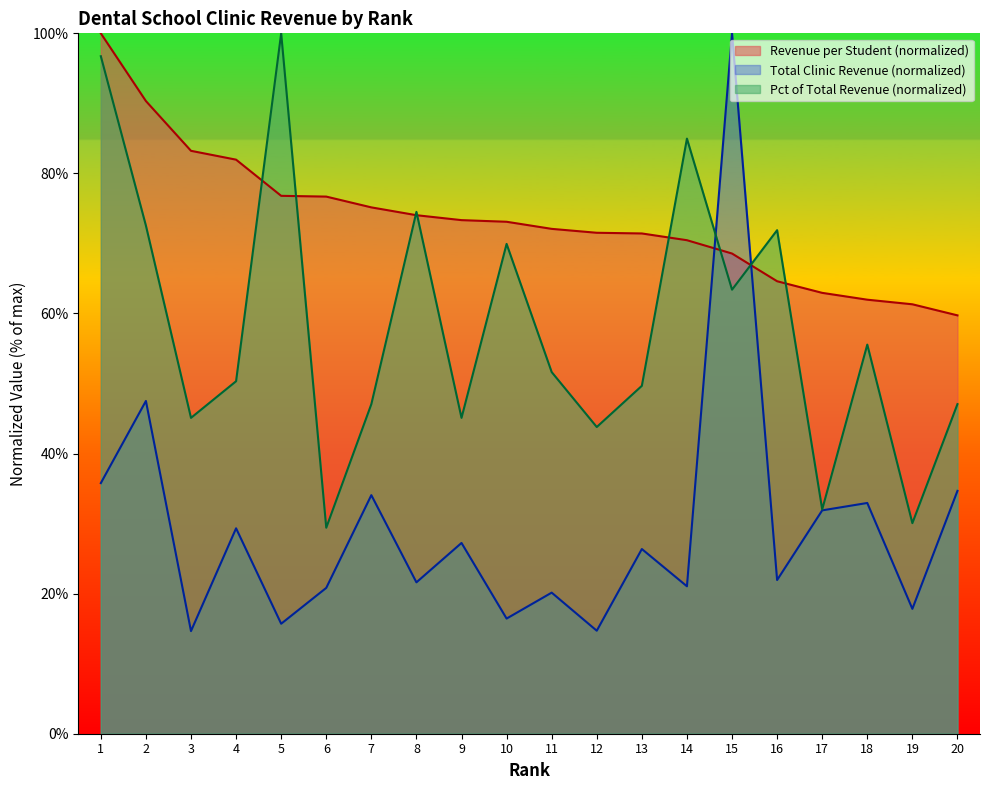

Reading left to right, what are all the values shown in this chart?

Total Clinic Revenue: 1=35.8	2=47.5	3=14.7	4=29.3	5=15.7	6=20.8	7=34.1	8=21.6	9=27.2	10=16.4	11=20.1	12=14.7	13=26.4	14=21.1	15=100.0	16=21.9	17=31.9	18=32.9	19=17.8	20=34.7
Revenue per Student: 1=100.0	2=90.3	3=83.2	4=82.0	5=76.8	6=76.7	7=75.2	8=74.0	9=73.3	10=73.1	11=72.1	12=71.5	13=71.4	14=70.5	15=68.6	16=64.6	17=62.9	18=62.0	19=61.3	20=59.7
Percentage of Total Revenue: 1=96.7	2=72.5	3=45.1	4=50.3	5=100.0	6=29.4	7=47.1	8=74.5	9=45.1	10=69.9	11=51.6	12=43.8	13=49.7	14=85.0	15=63.4	16=71.9	17=32.0	18=55.6	19=30.1	20=47.1